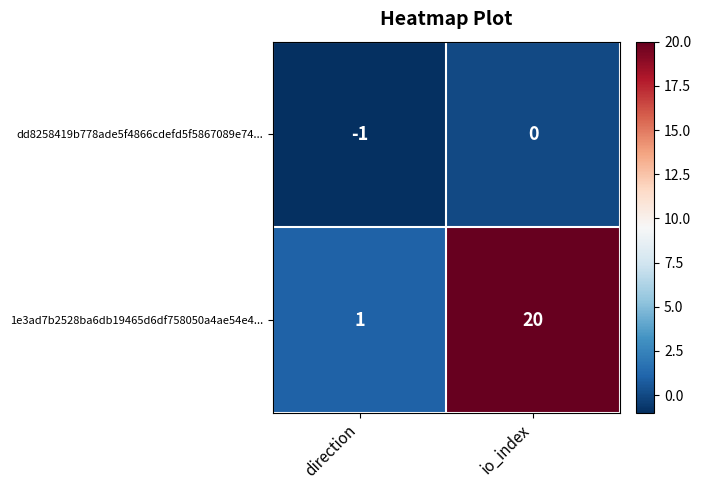

What is the minimum value shown in the chart?

-1